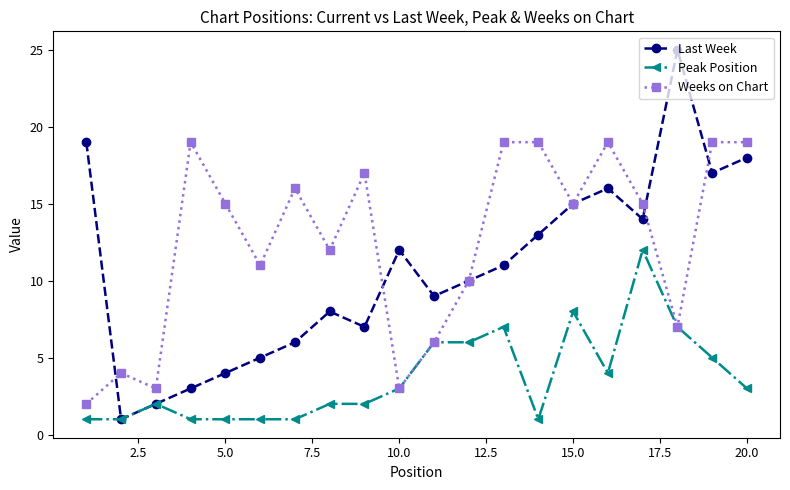

What is the difference between the maximum and minimum values in the Peak Position series?

11